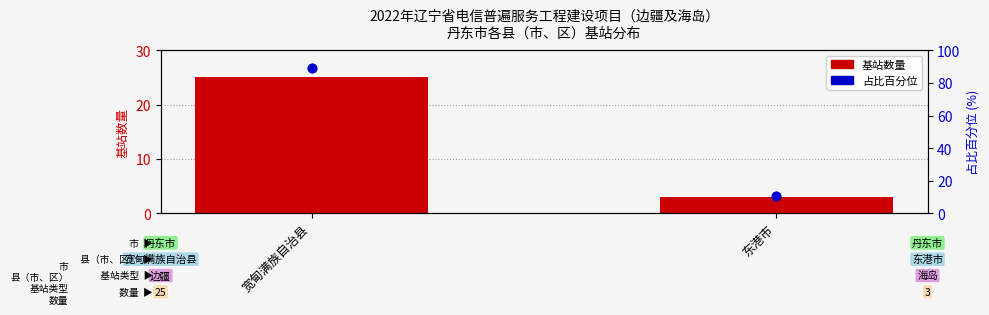

At how many categories does at least one series exceed 31?

1